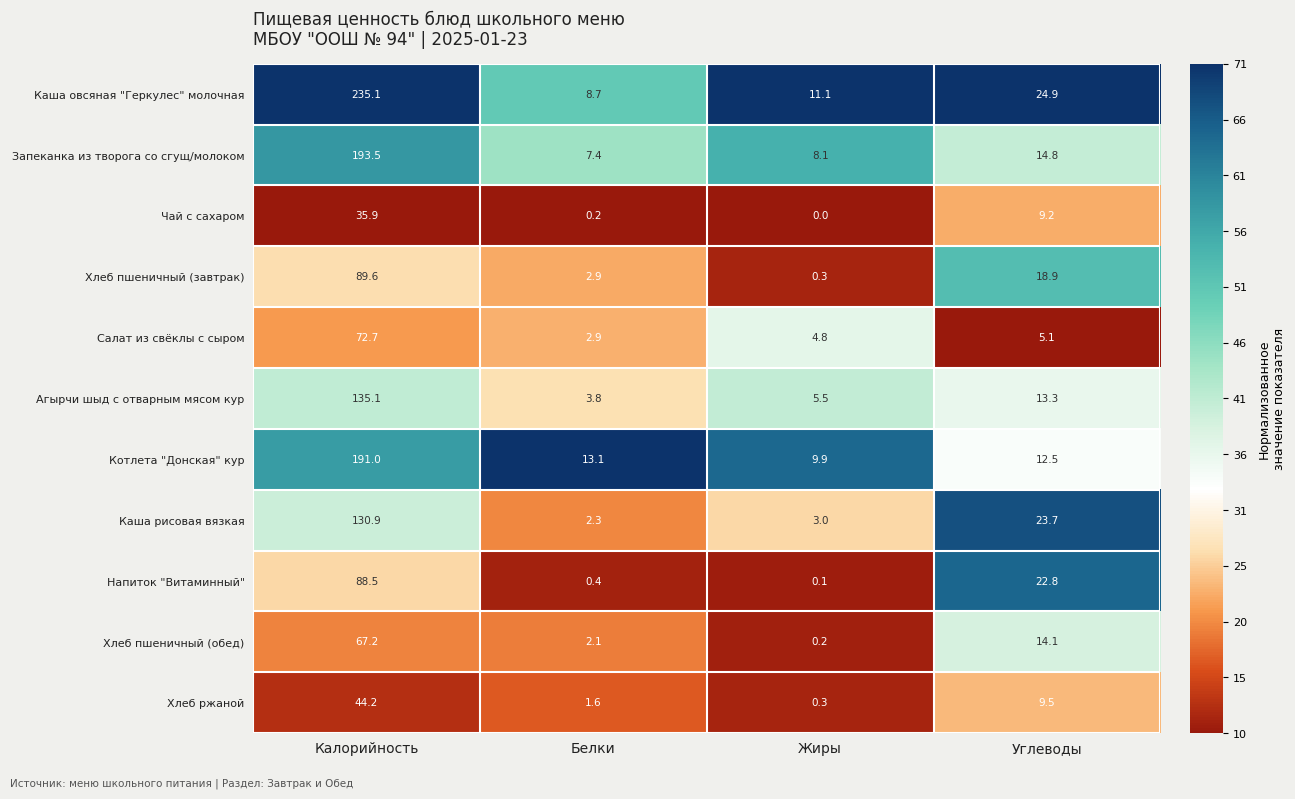

What is the sum of the Салат из свёклы с сыром values at Углеводы and Калорийность?

77.8